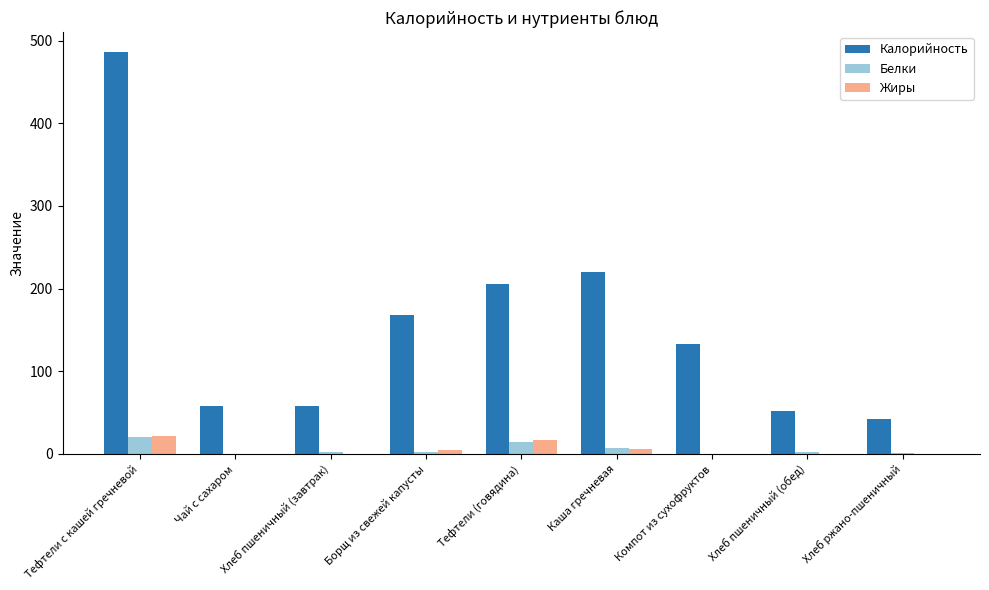

Read the Жиры value at Тефтели с кашей гречневой.

22.2